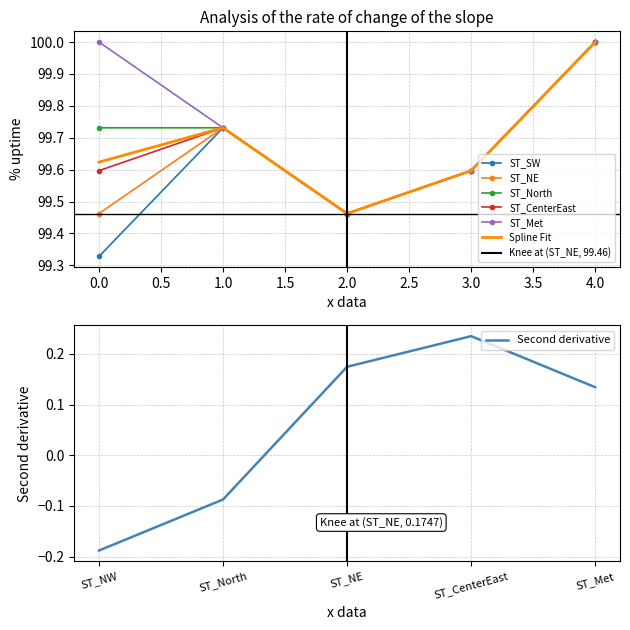

True or false: Spline Fit has a value of 46.4 at 4.0.

False